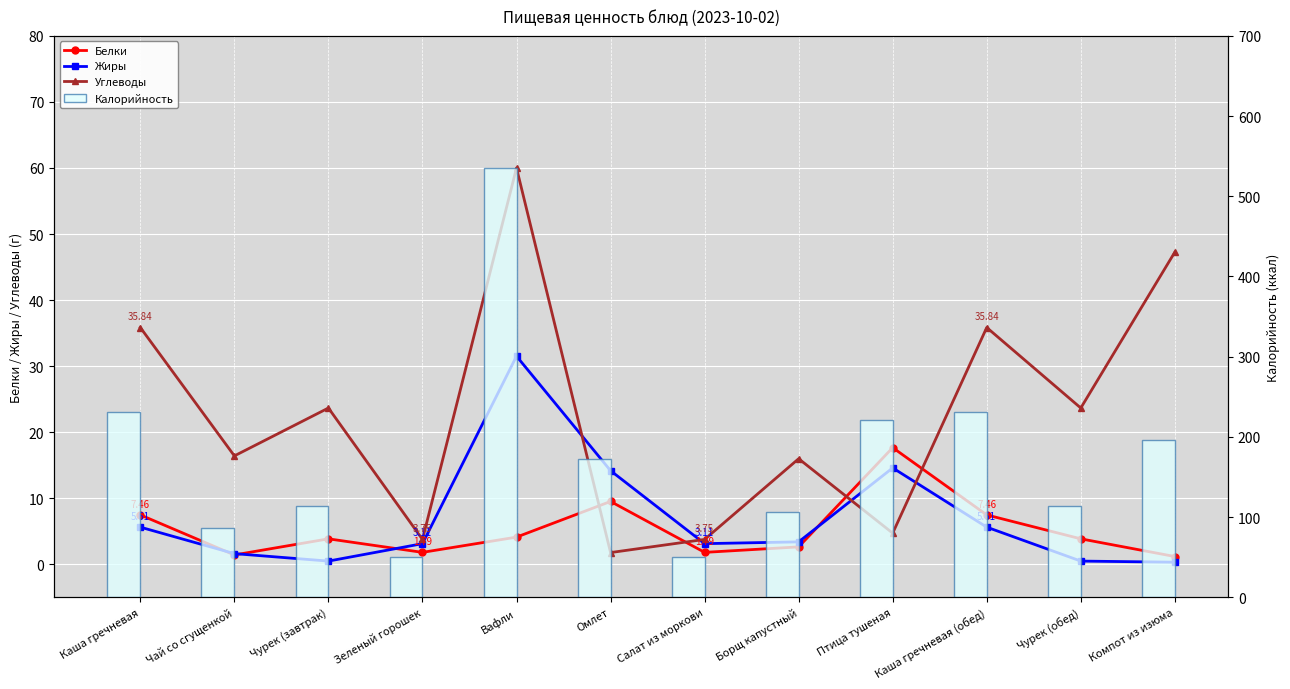

How many categories are shown in the chart?

12